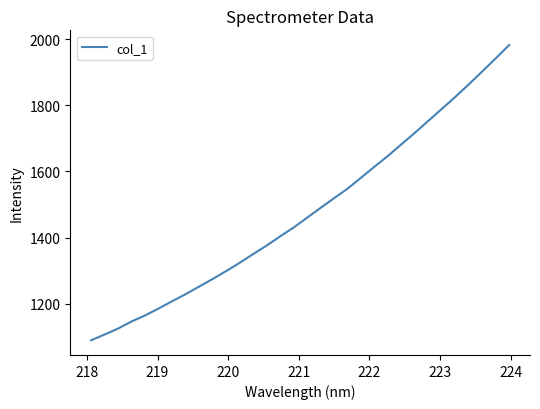

What is the smallest value displayed?

1089.6